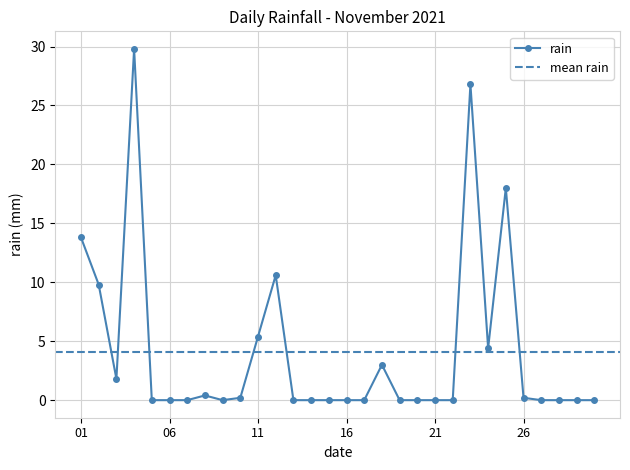

What is the value of the 8th point from the left?

0.4